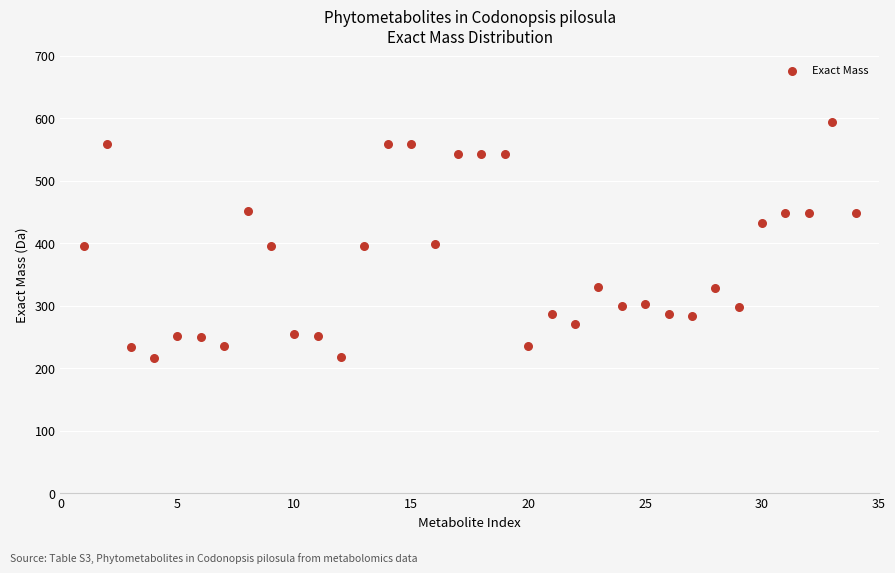

What is the range of X values (max minus min)?

33.0